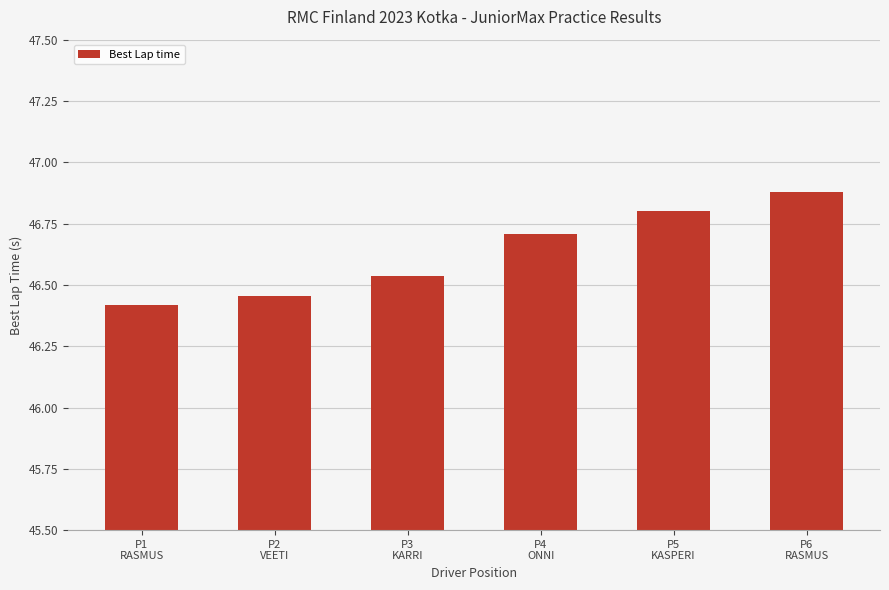

How many data points does each series have?

6